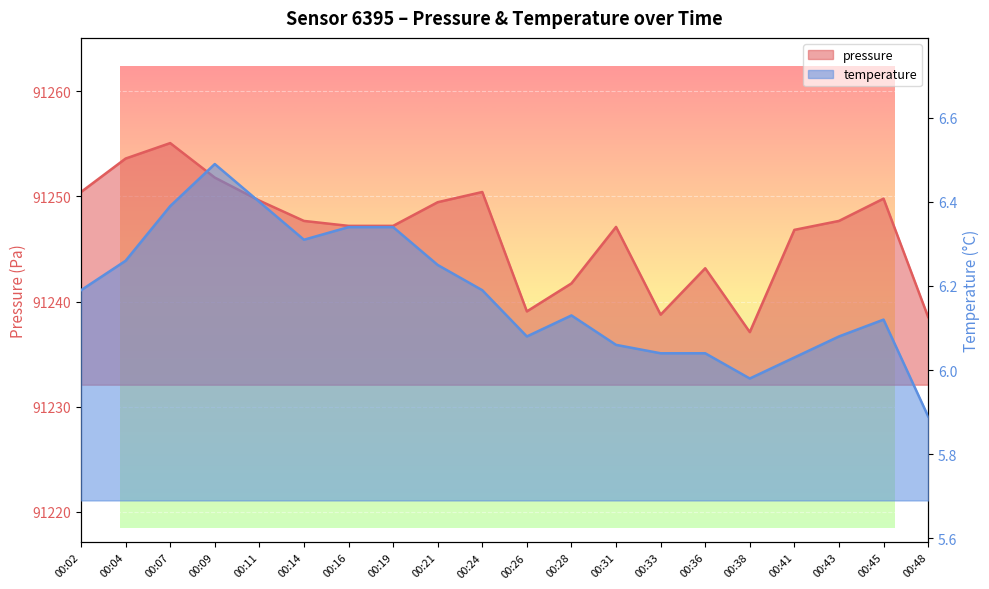

What is the greatest value displayed?

91255.1